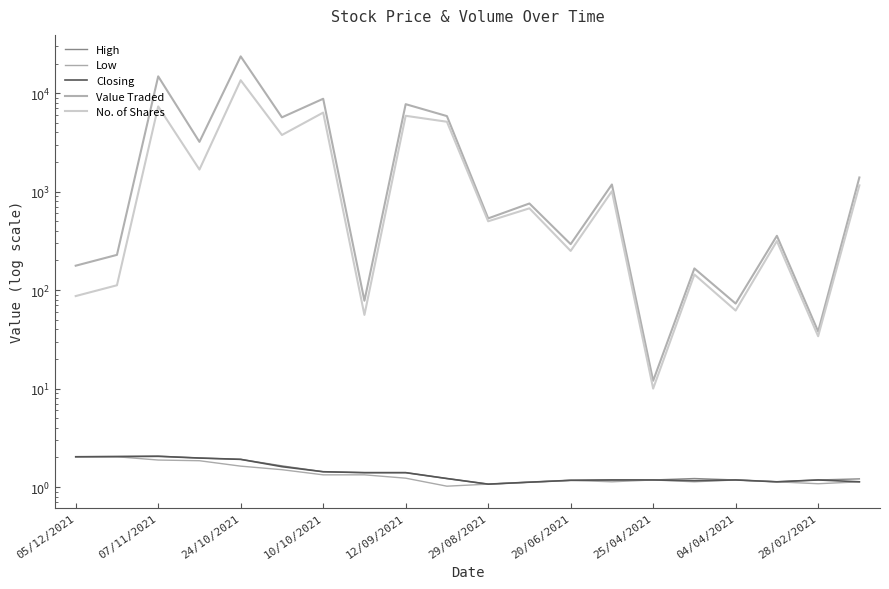

What is the difference between the maximum and minimum values in the Closing series?

1.0